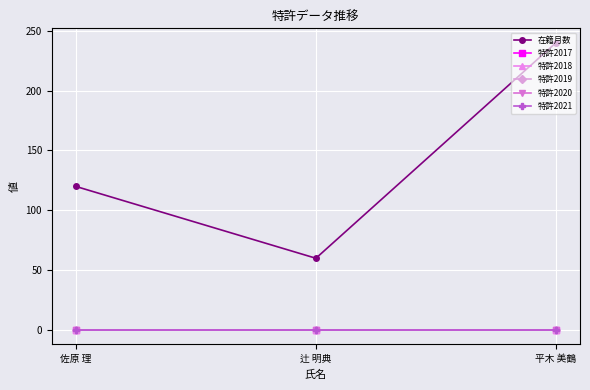

List the series in order of their peak value, lowest first.

特許2017, 特許2018, 特許2019, 特許2020, 特許2021, 在籍月数